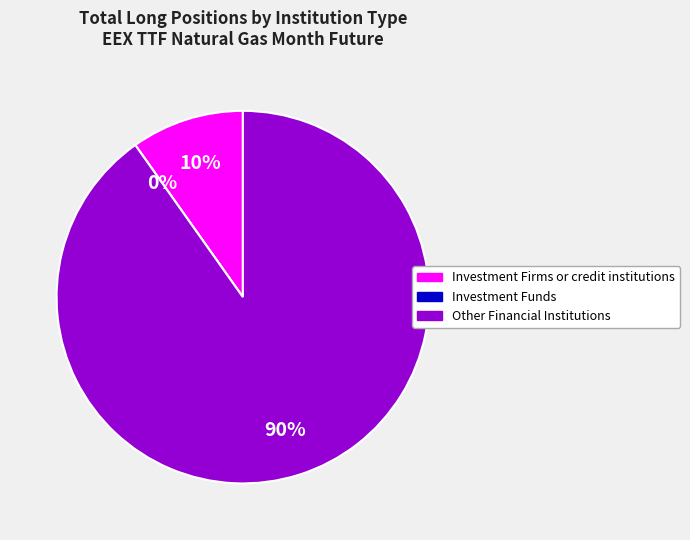

Which category accounts for the majority?

Other Financial Institutions